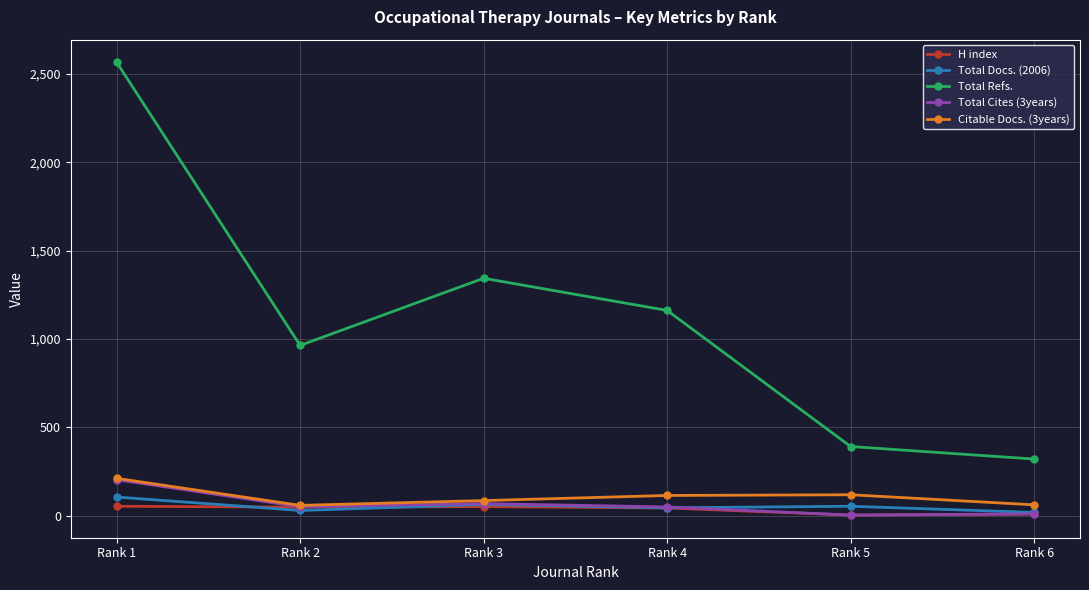

True or false: Total Docs. (2006) and Total Cites (3years) cross at least once.

True